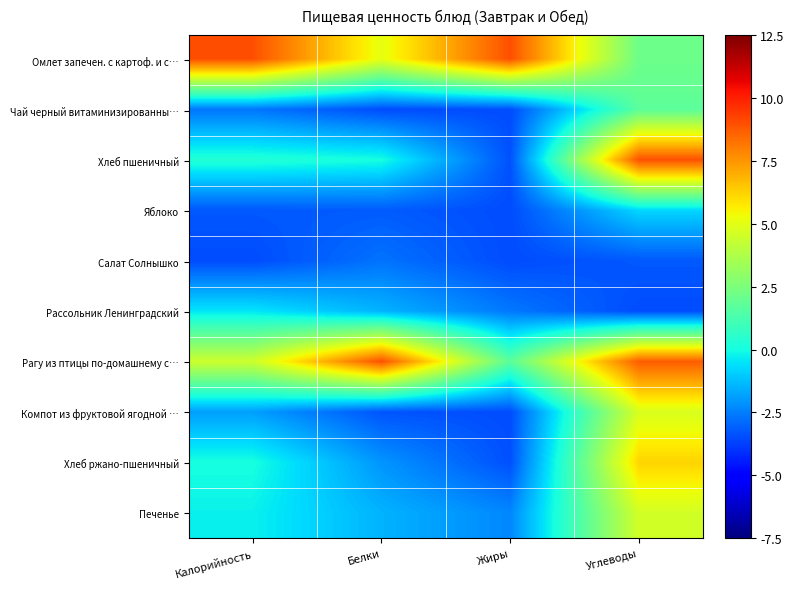

How many series are shown in this chart?

10